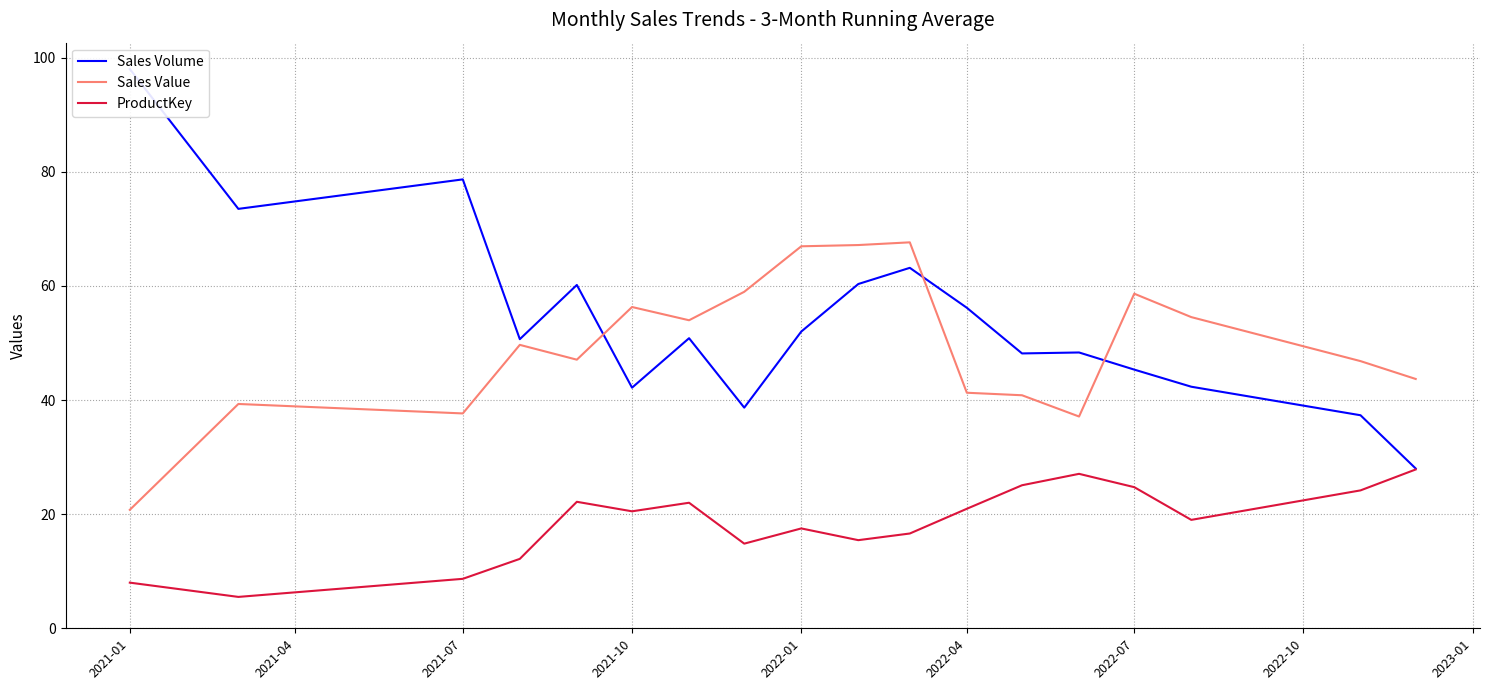

The value of ProductKey at 2022-01 is 6.2. True or false?

False